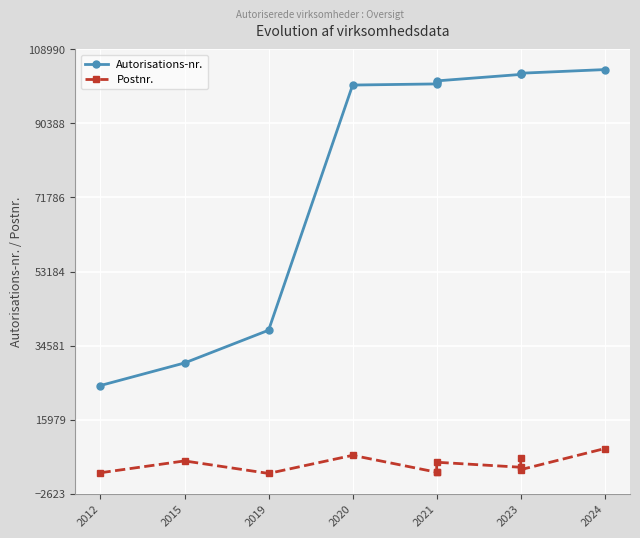

What is the difference between the maximum and second lowest values in the Autorisations-nr. series?

73713